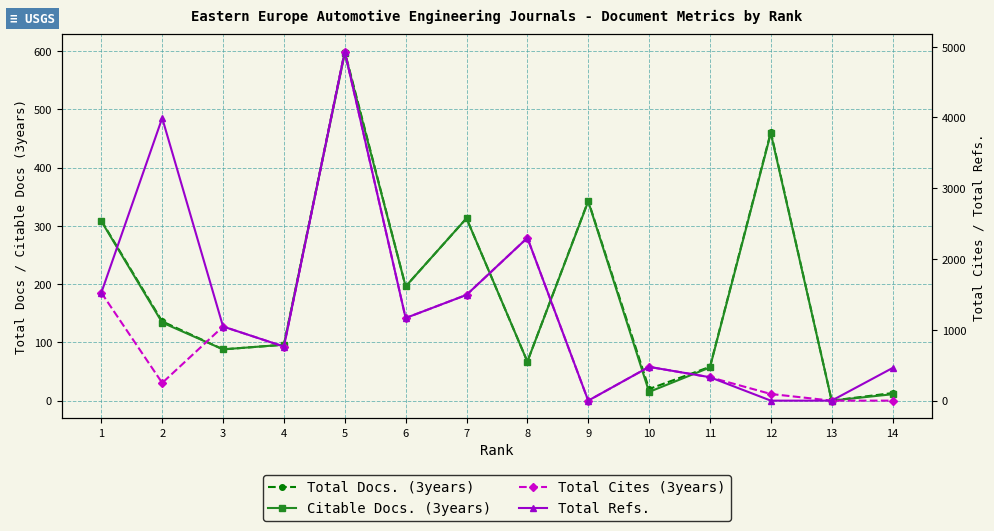

Reading left to right, transcribe all the data shown in this chart.

Total Docs. (3years): 309	136	88	96	599	196	313	67	343	20	58	461	0	13
Citable Docs. (3years): 308	134	88	96	596	196	313	67	342	15	57	459	0	11
Total Cites (3years): 1525	250	1047	764	4930	1167	1494	2300	0	477	331	94	0	0
Total Refs.: 1525	3992	1047	764	4930	1167	1494	2300	0	477	331	0	0	461